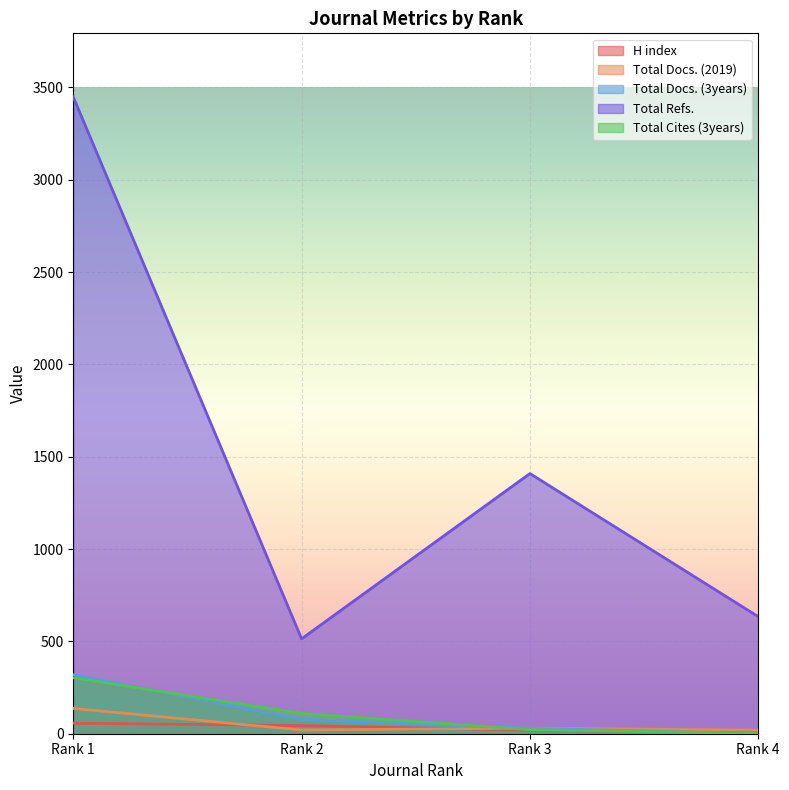

Count the number of data series in this chart.

5